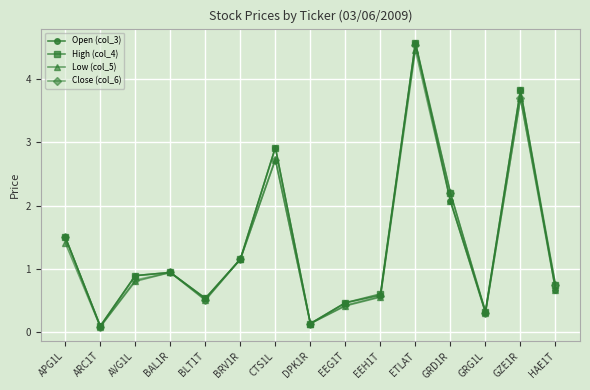

Which category has the highest value in the Low (col_5) series?

ETLAT